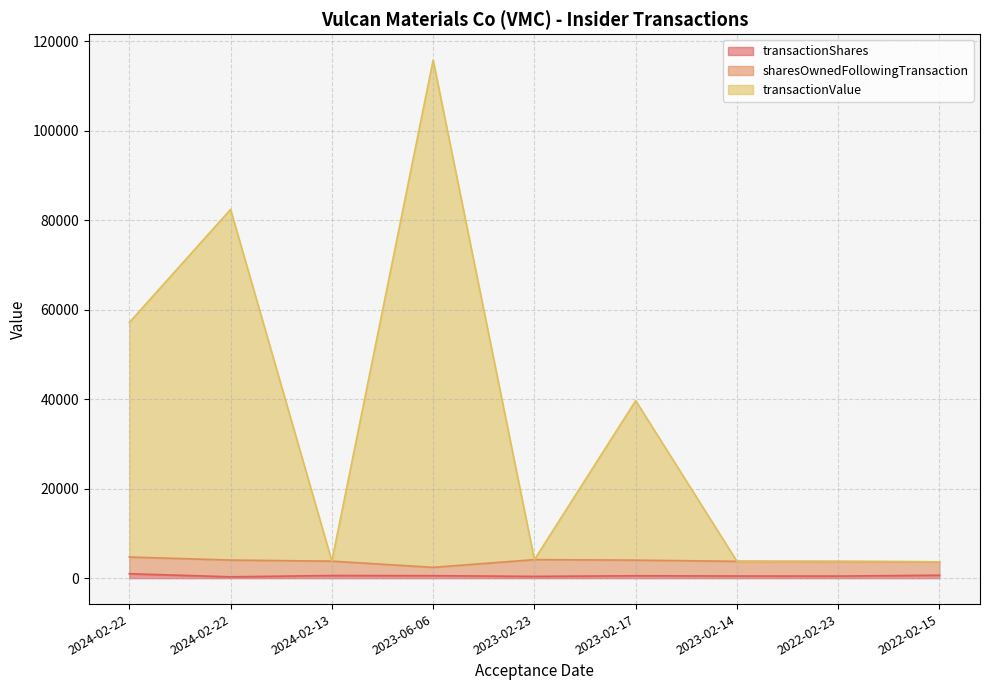

Does the chart display data point markers on the line(s)?

No